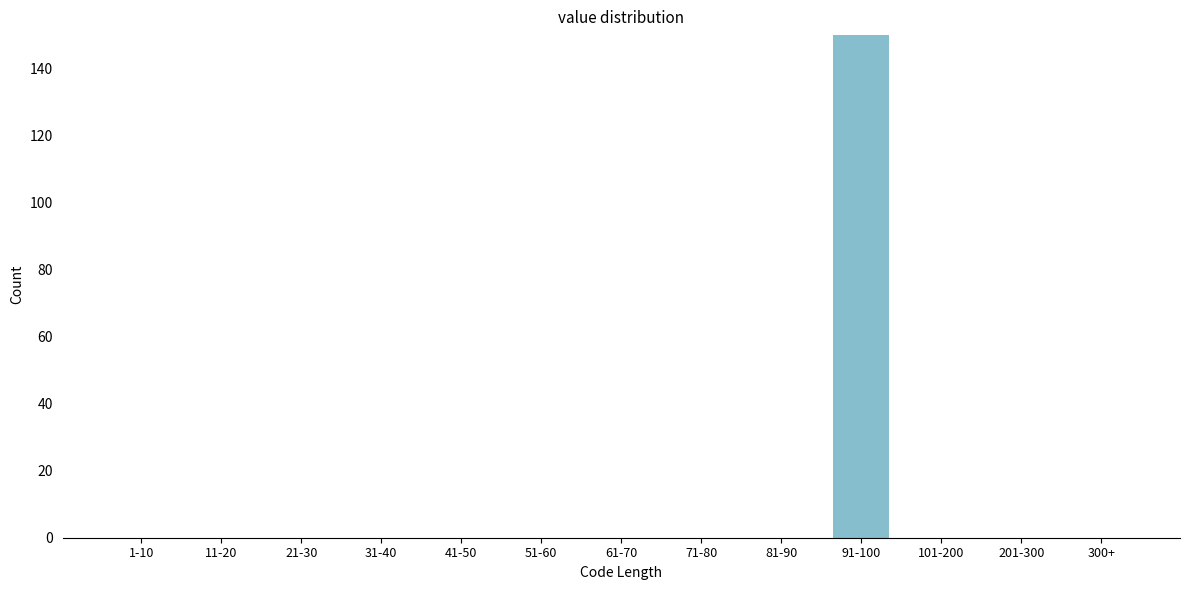

Reading right to left, transcribe all the data shown in this chart.

300+=0	201-300=0	101-200=0	91-100=150	81-90=0	71-80=0	61-70=0	51-60=0	41-50=0	31-40=0	21-30=0	11-20=0	1-10=0